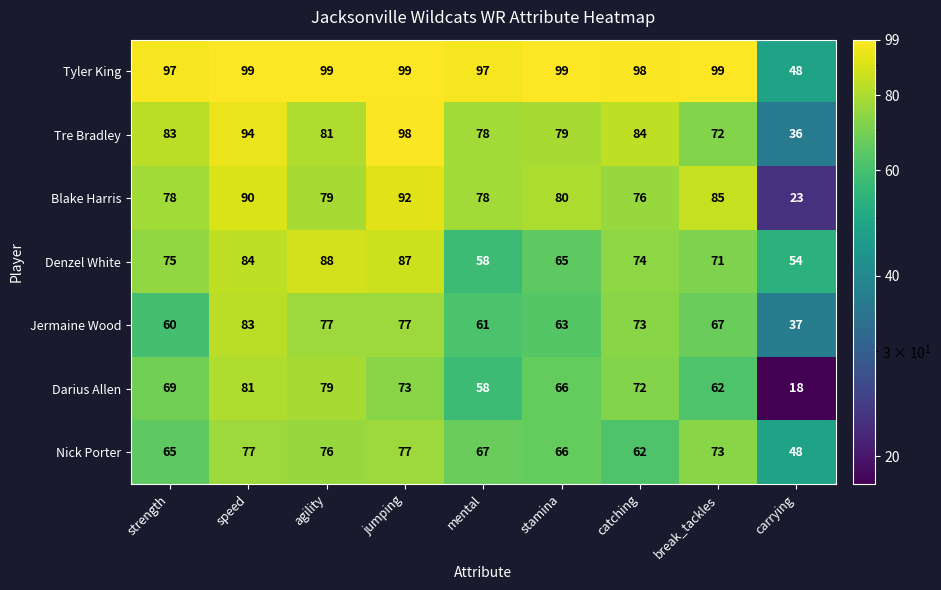

Read the Nick Porter value at jumping, to the nearest 5.

75